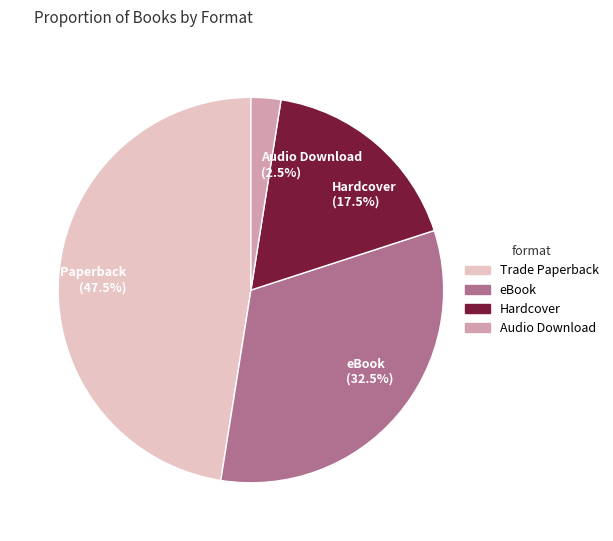

Which category has the smallest portion of the pie?

Audio Download